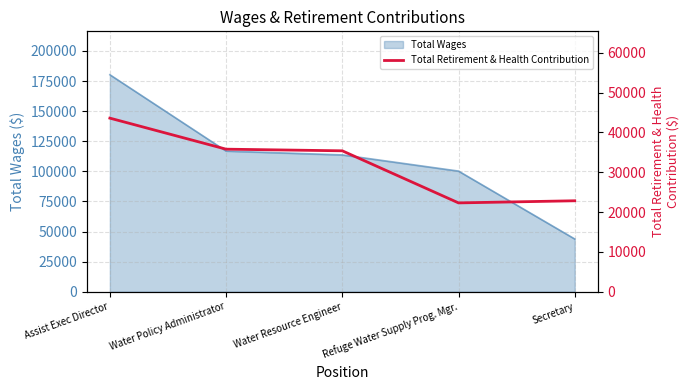

Reading left to right, what are all the values shown in this chart?

Assist Exec Director=43606	Water Policy Administrator=35810	Water Resource Engineer=35396	Refuge Water Supply Prog. Mgr.=22315	Secretary=22848